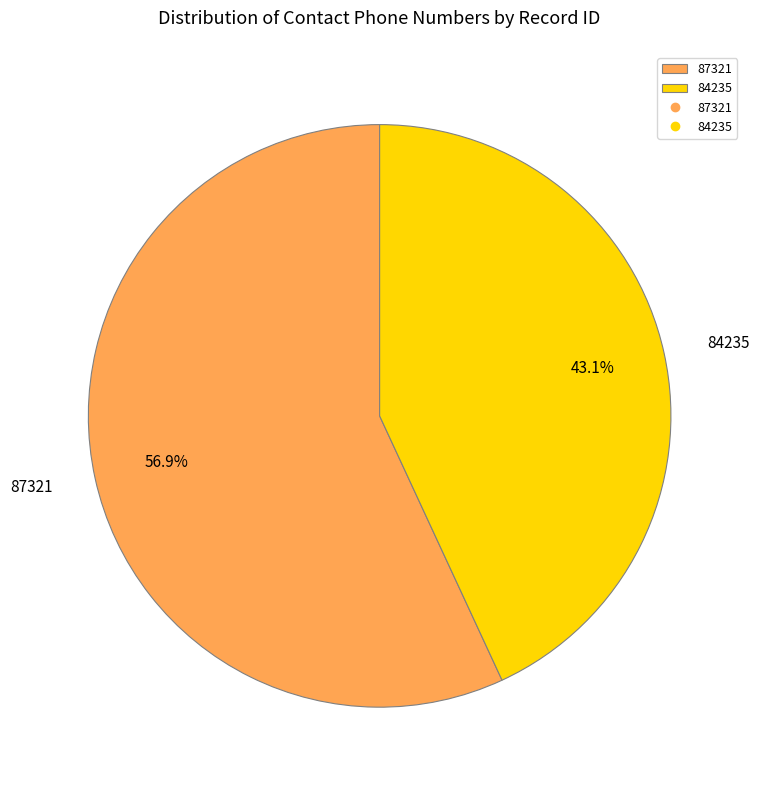

To the nearest percent, what is the difference between the largest and smallest slice percentages?

14%